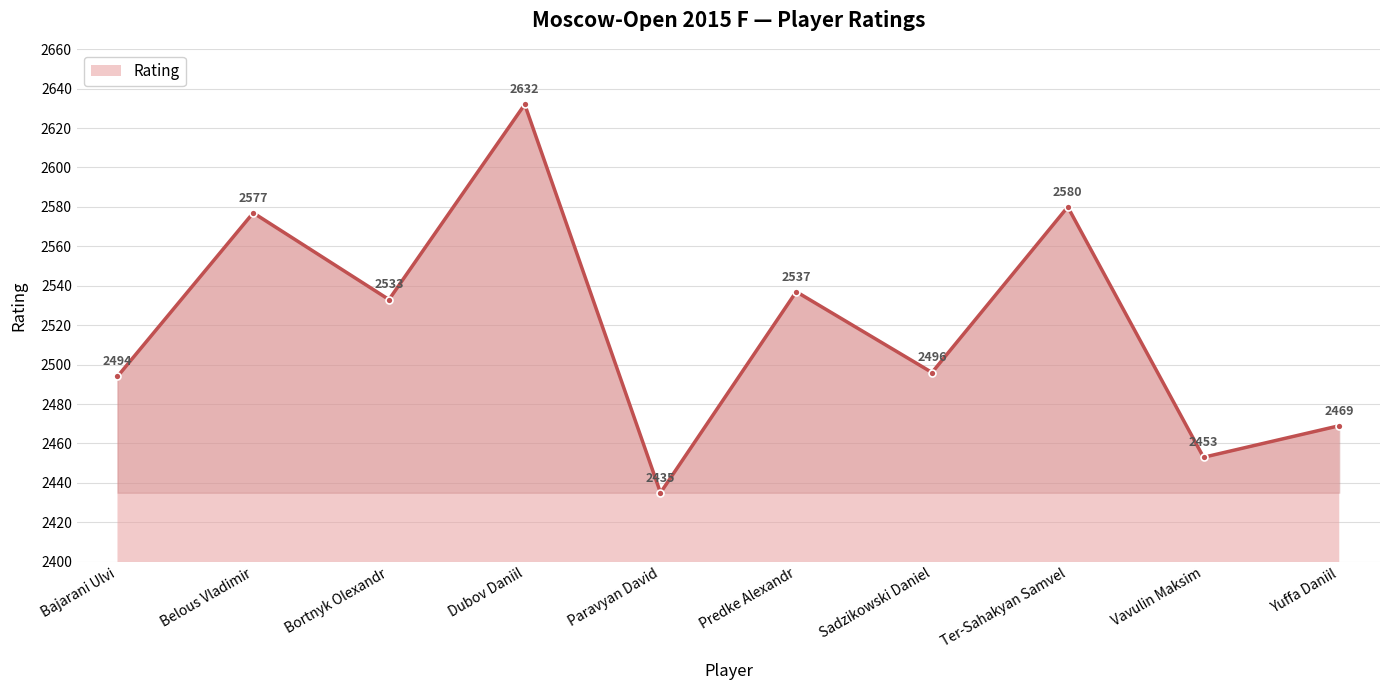

What is the average value?

2521